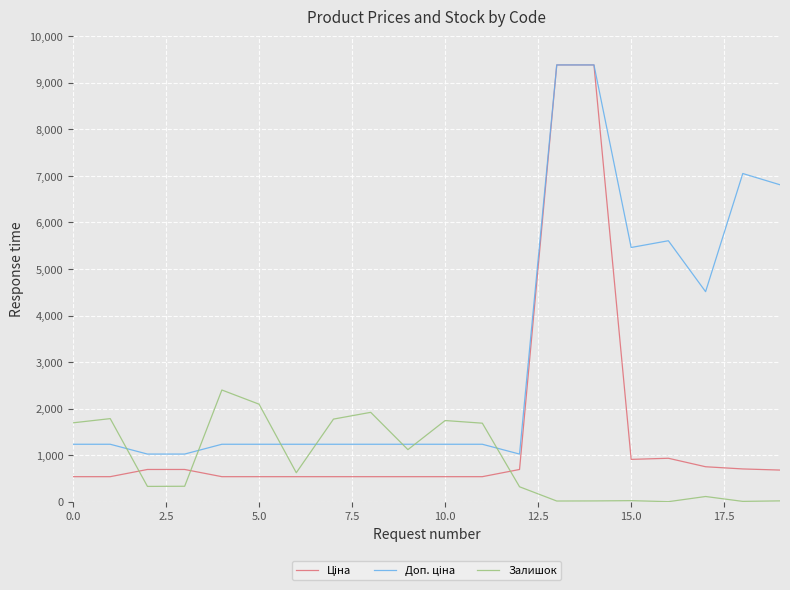

Is it true that Залишок equals 2498.7 at 0.0?

False